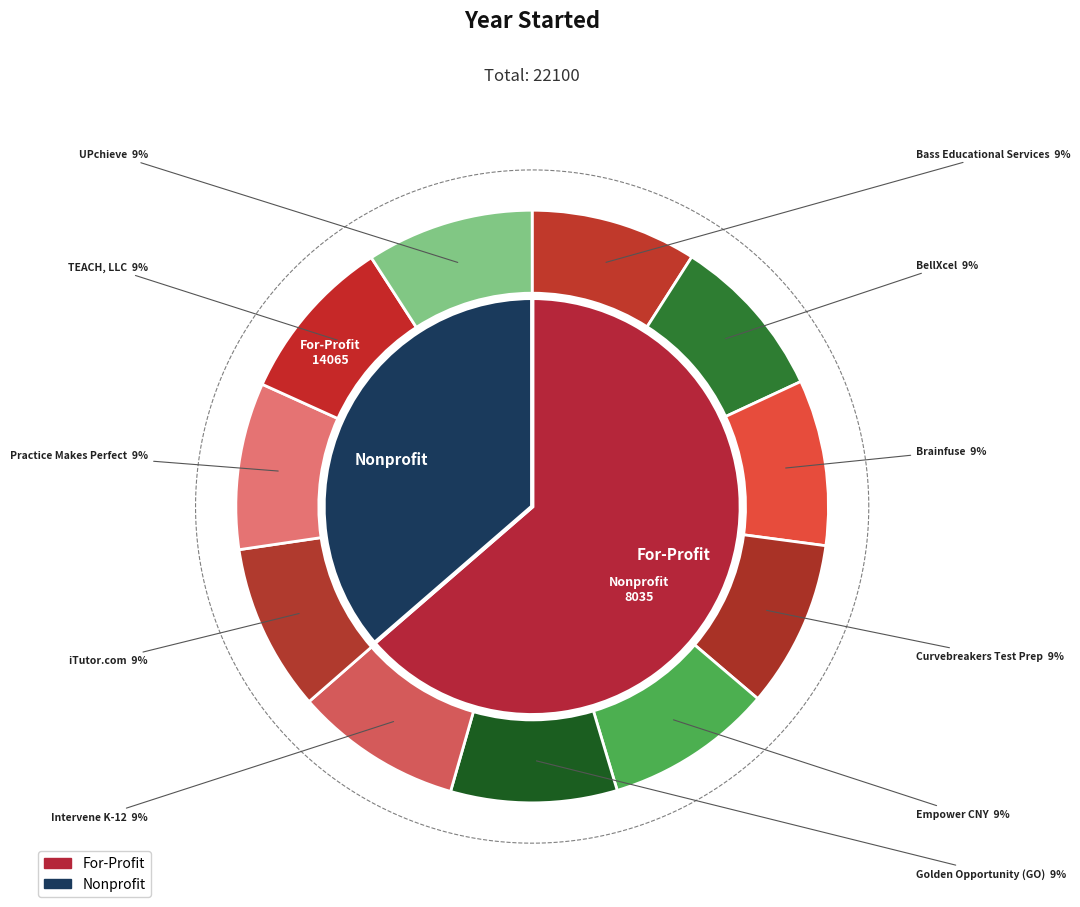

True or false: iTutor.com accounts for 9% of the total.

True